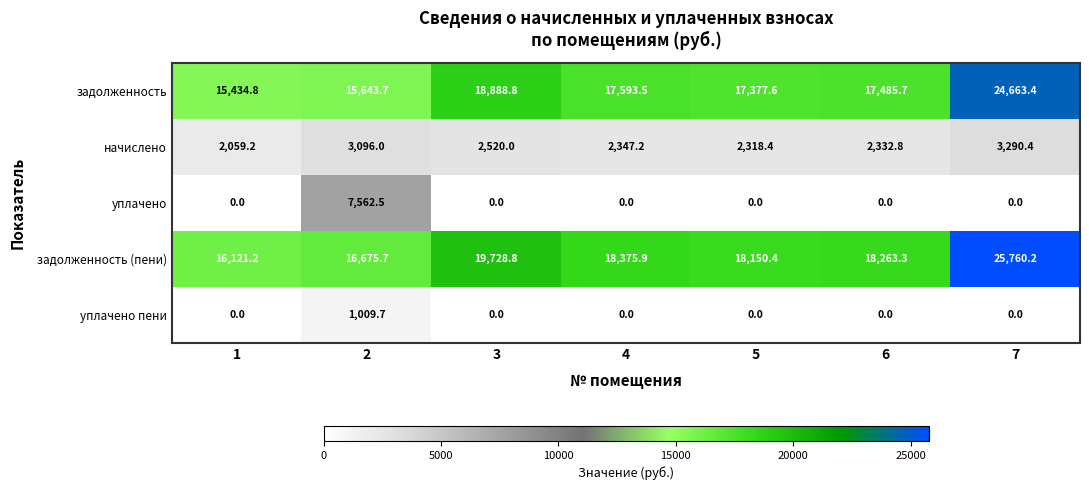

What is the difference between the maximum and minimum values in the уплачено series?

7562.5